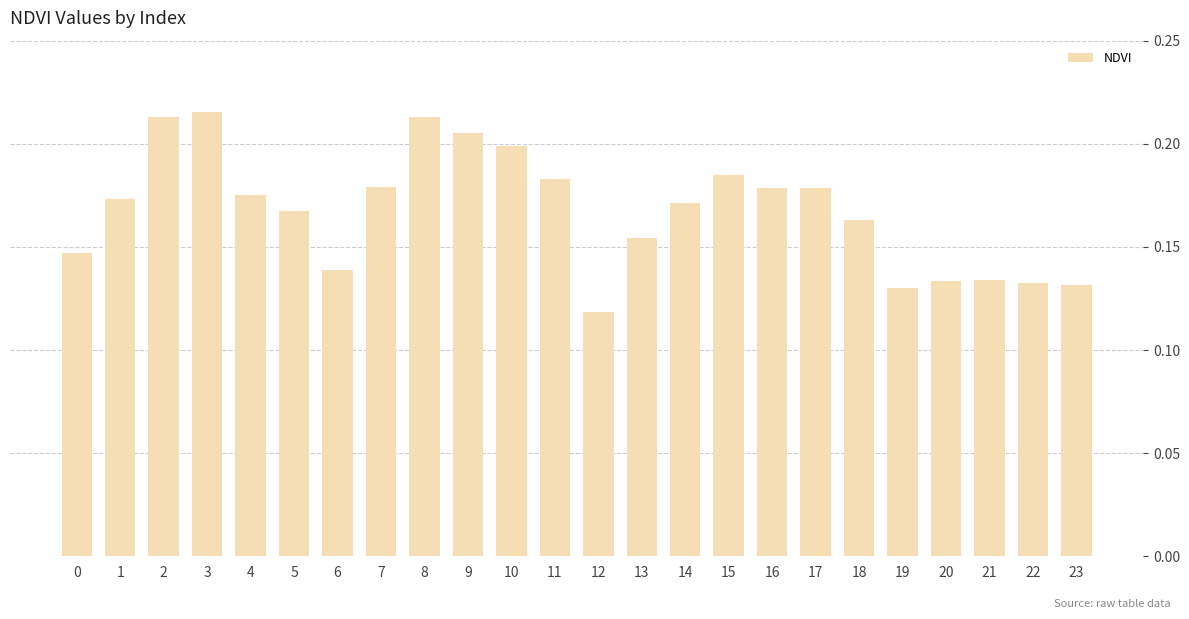

Between 14 and 5, which is larger?

14